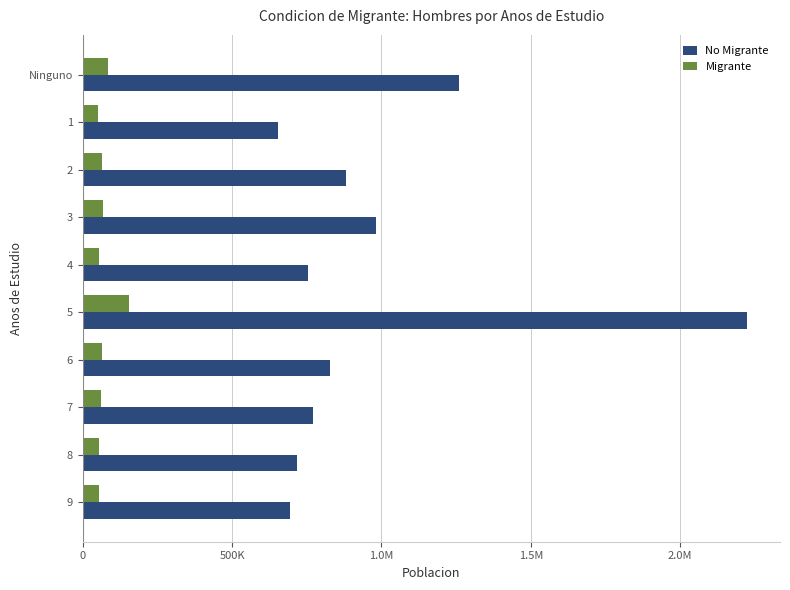

What are all the series names shown in the legend?

No Migrante, Migrante